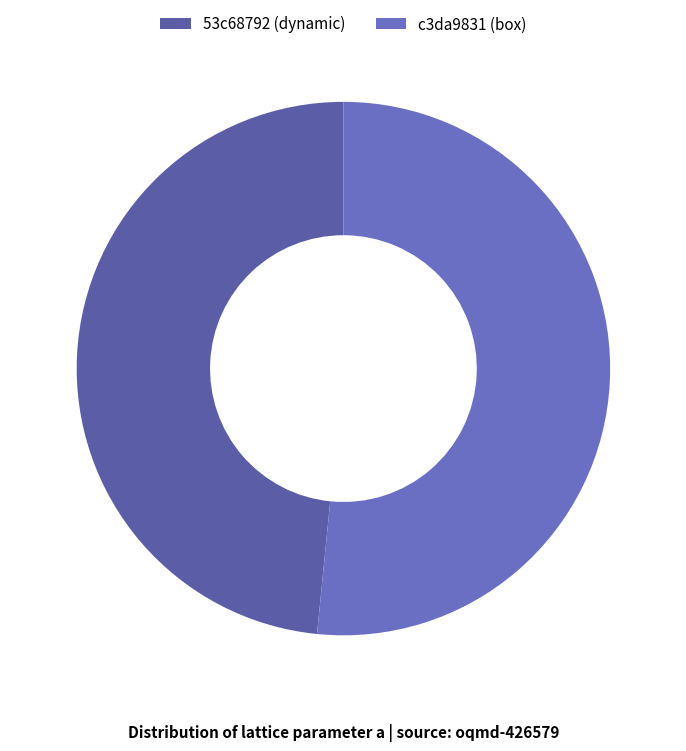

Is there any slice that represents more than half of the pie?

Yes